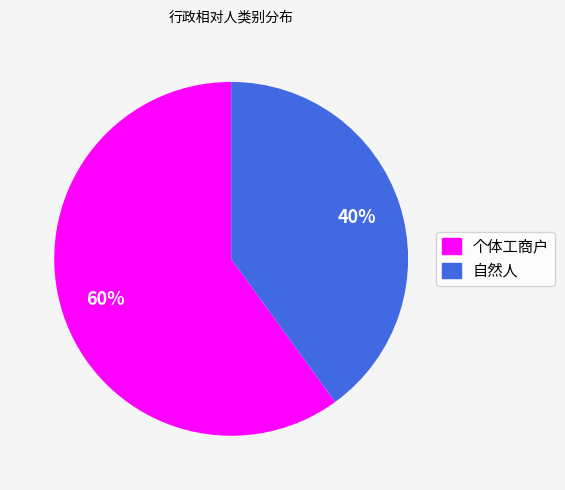

Combined, do 个体工商户 and 自然人 account for over 50%?

Yes